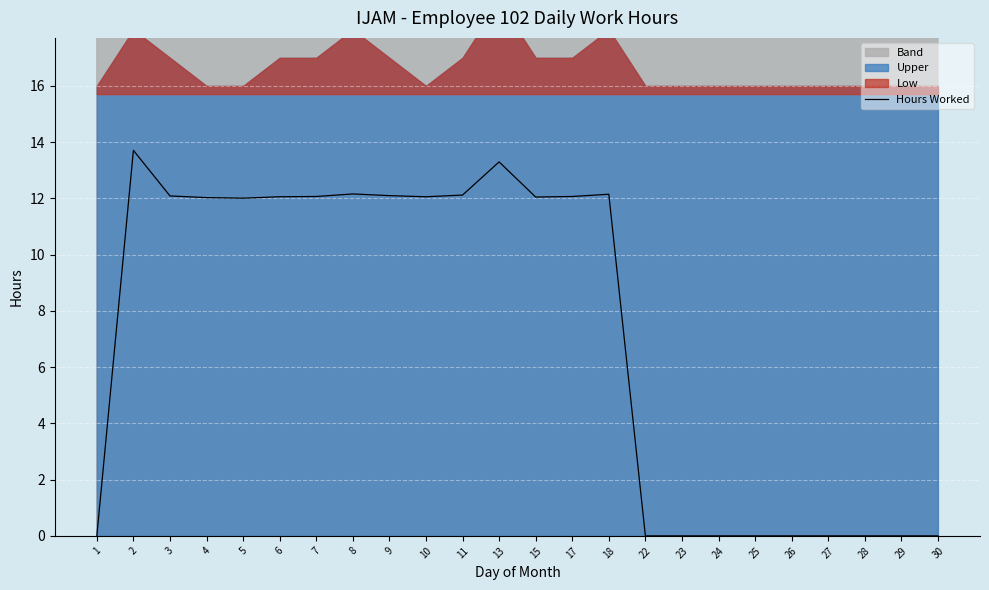

What is the value of the 11th point from the left?

12.1